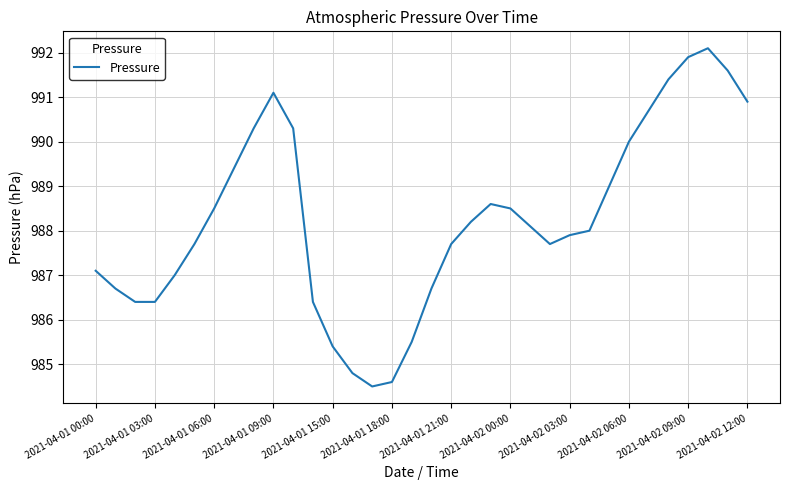

True or false: there are more than 1 points higher than both neighbors.

True